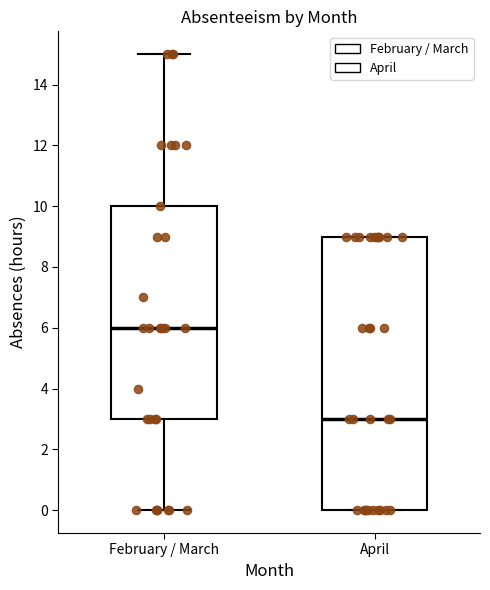

Which box has the highest median line?

February / March